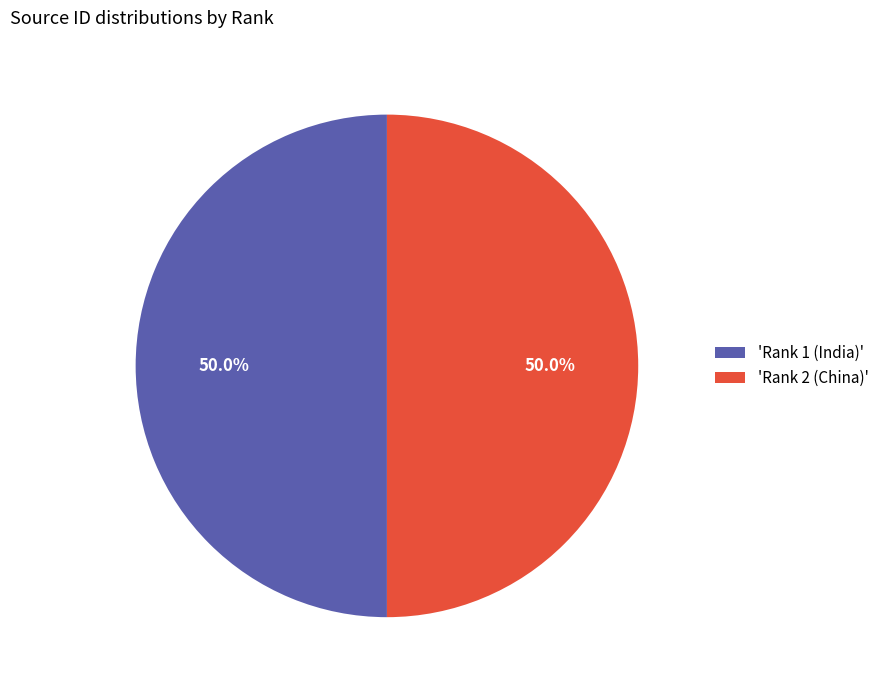

Combined, what portion of the pie is 'Rank 1 (India)' and 'Rank 2 (China)'?

100.0%